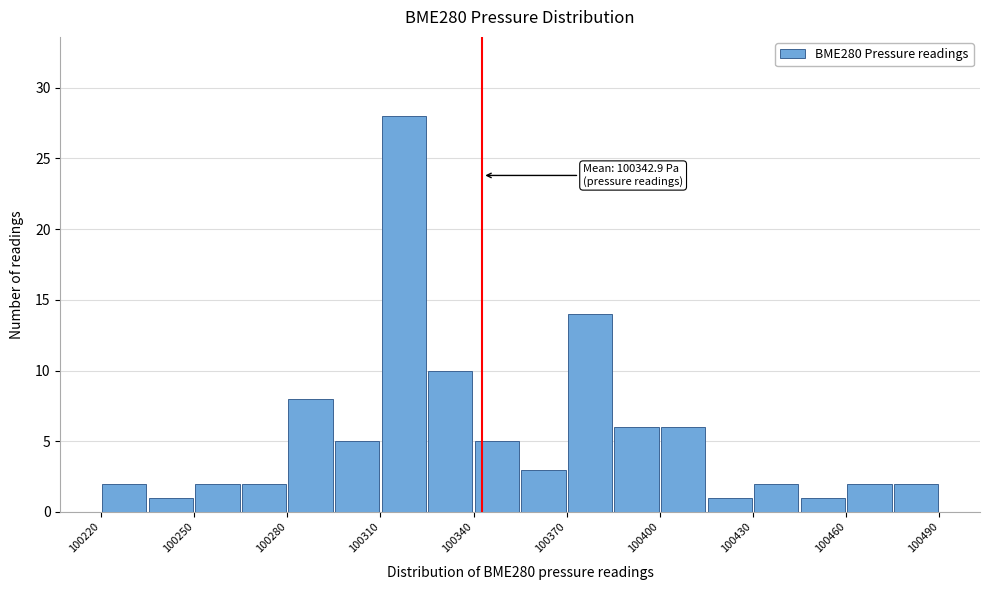

Read against the x-axis, roughly where is the centre of the tallest bar?

100320